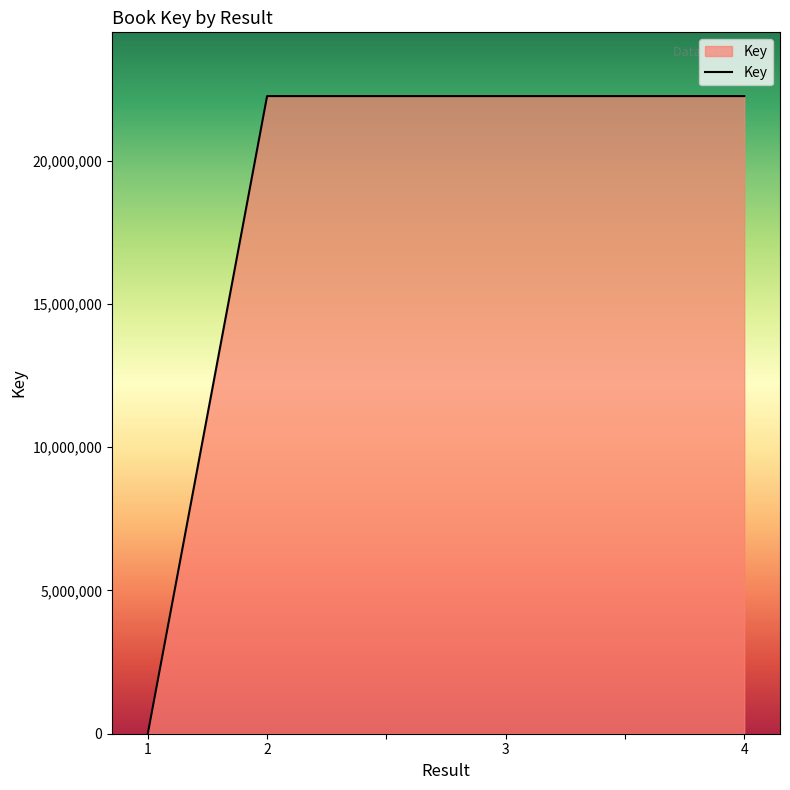

What is the minimum value shown in the chart?

5022